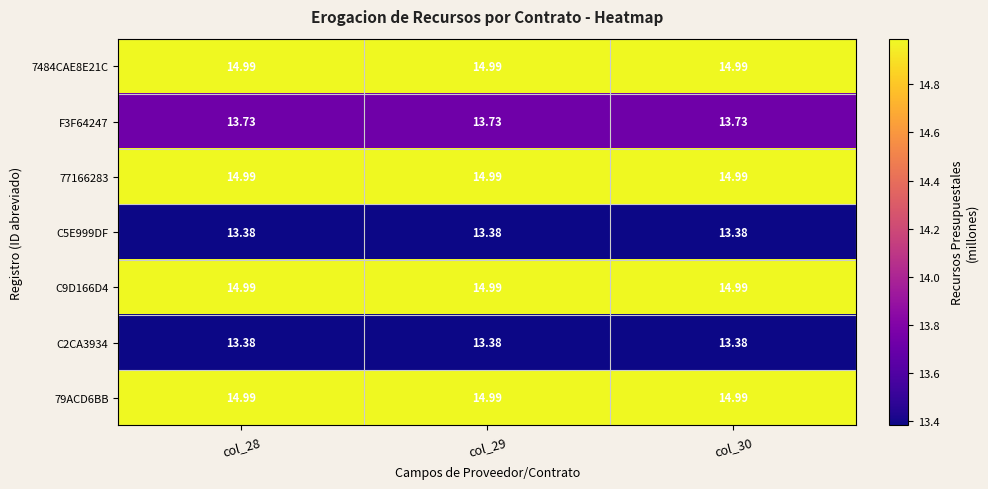

Is the value of C2CA3934 at col_30 greater than the value of 77166283 at col_30?

No